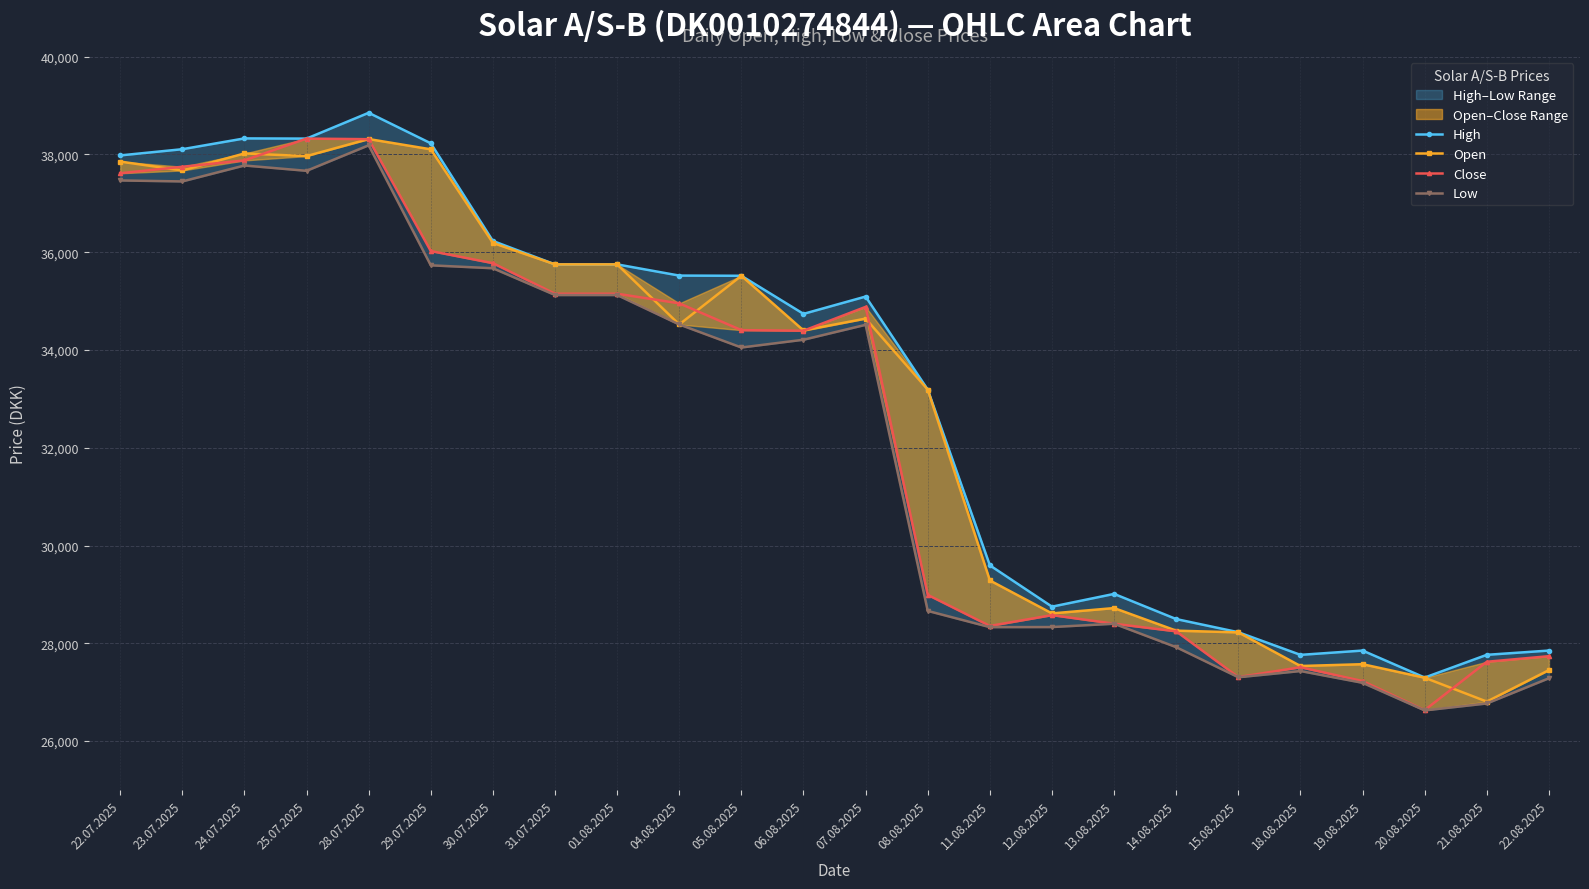

How many data points in Open are above 34522?

11